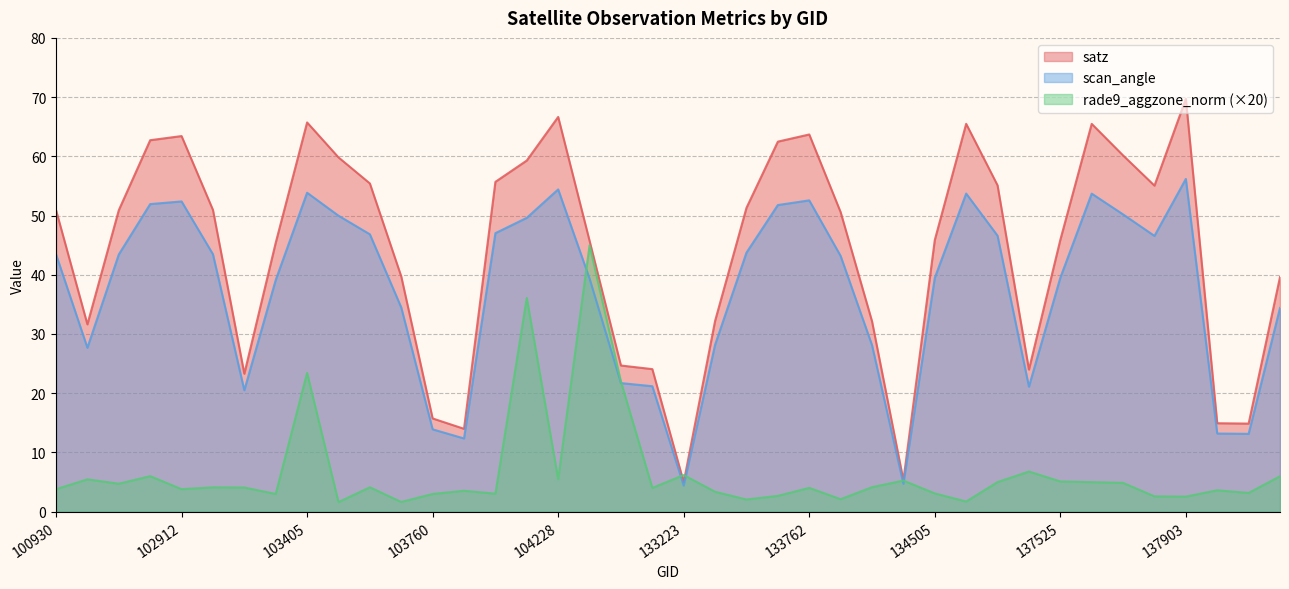

Which series has the widest spread of values?

satz